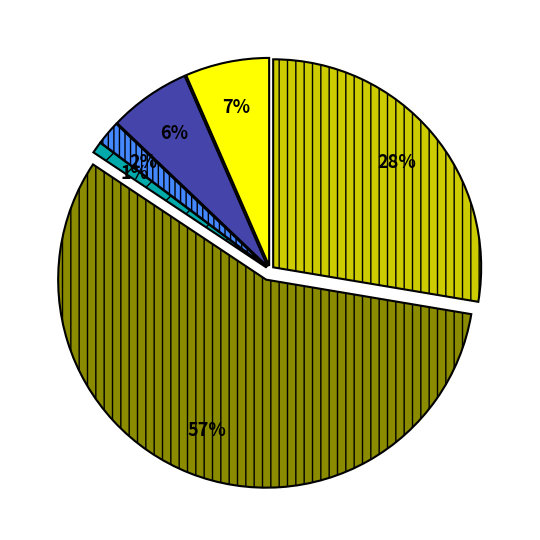

To the nearest percent, what is the average slice percentage?

17%